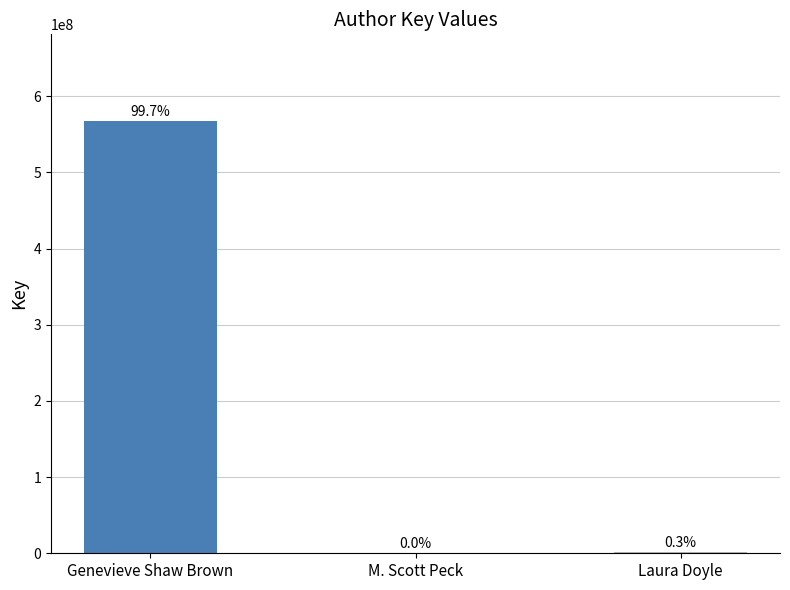

Reading left to right, list all the values displayed in this chart.

567715204	240	1871806